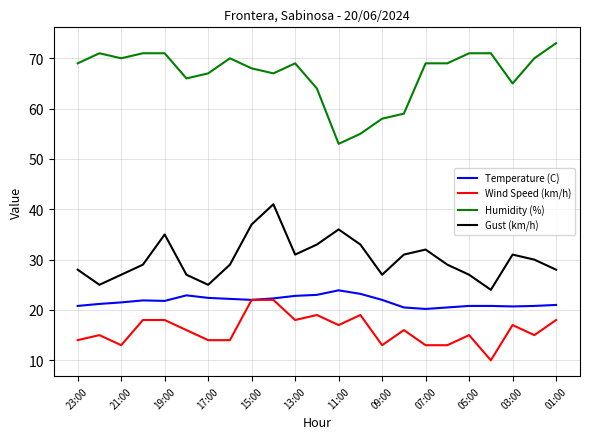

What are all the series names shown in the legend?

Temperature (C), Wind Speed (km/h), Humidity (%), Gust (km/h)